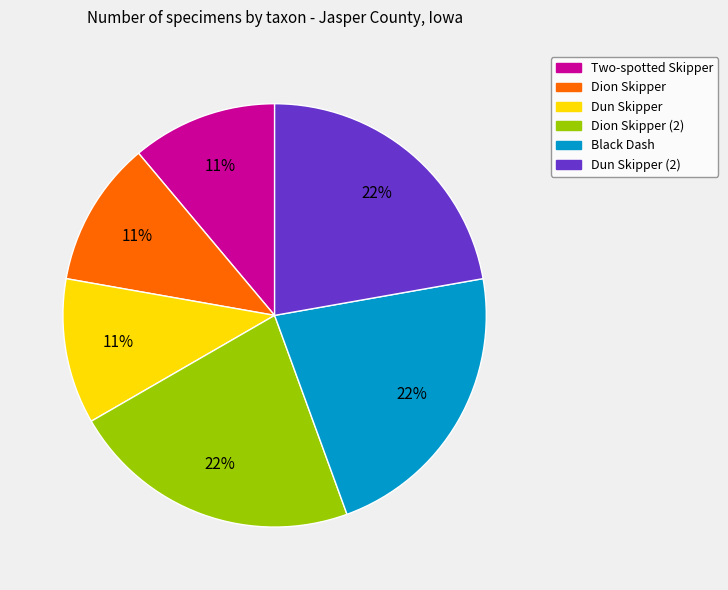

How many segments does this pie chart have?

6